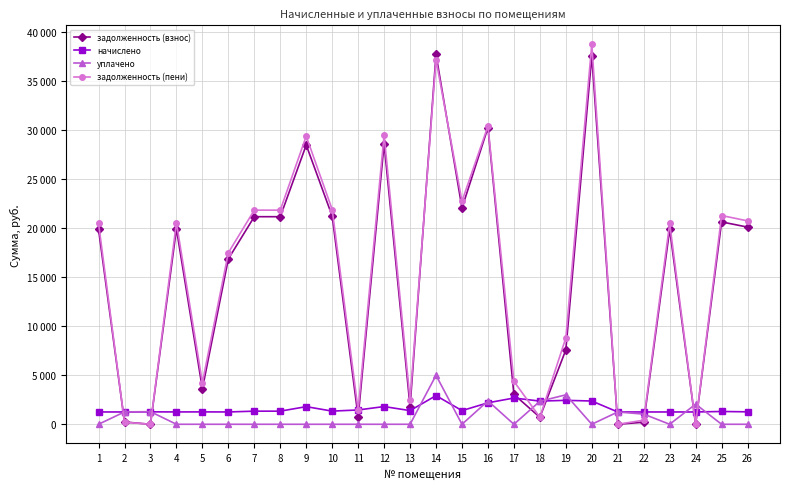

What are all the series names shown in the legend?

задолженность (взнос), начислено, уплачено, задолженность (пени)